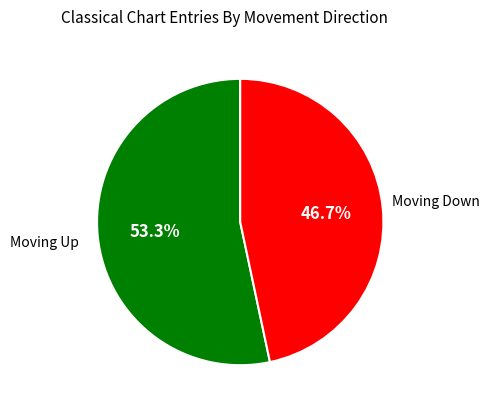

Which category has the smallest portion of the pie?

down